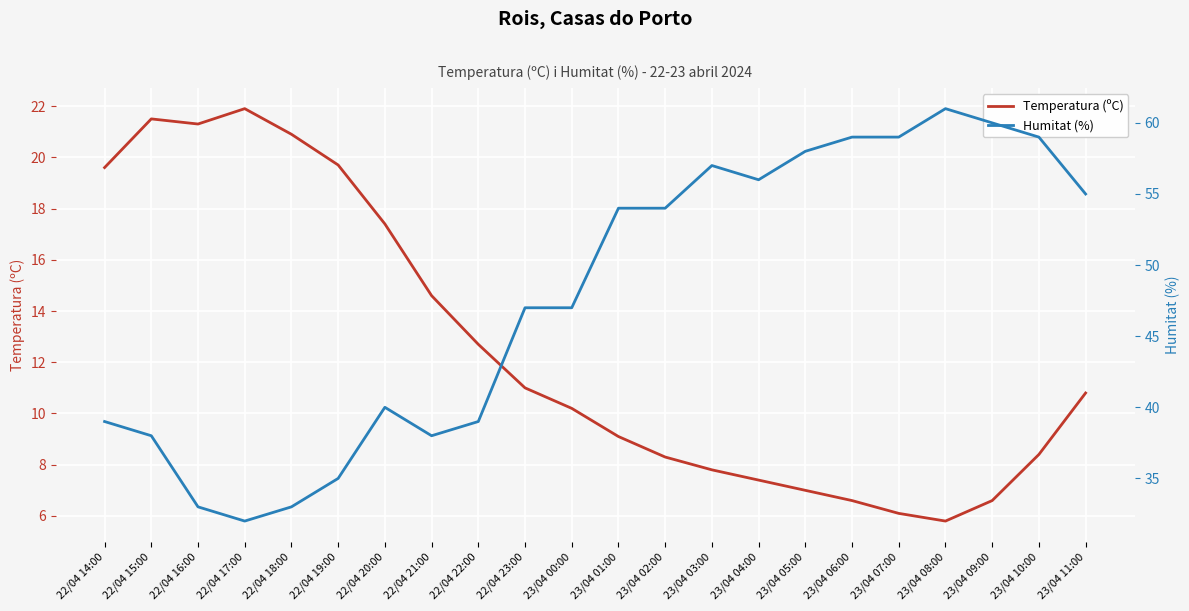

Rank the series at 22/04 15:00 from lowest to highest value.

Temperatura (ºC), Humitat (%)